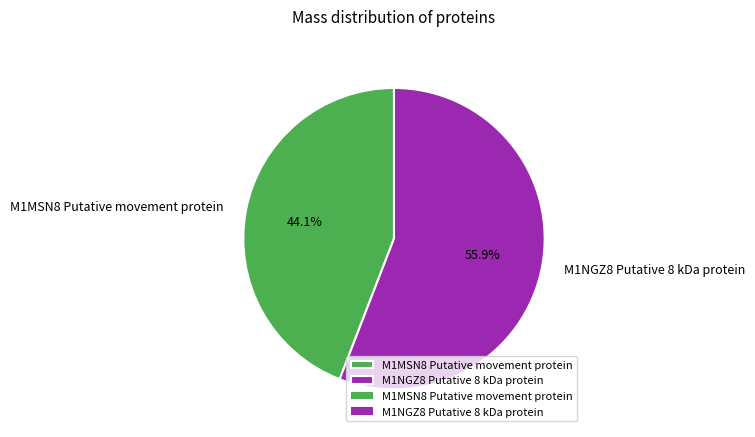

Which slice represents more than half of the pie?

M1NGZ8 Putative 8 kDa protein